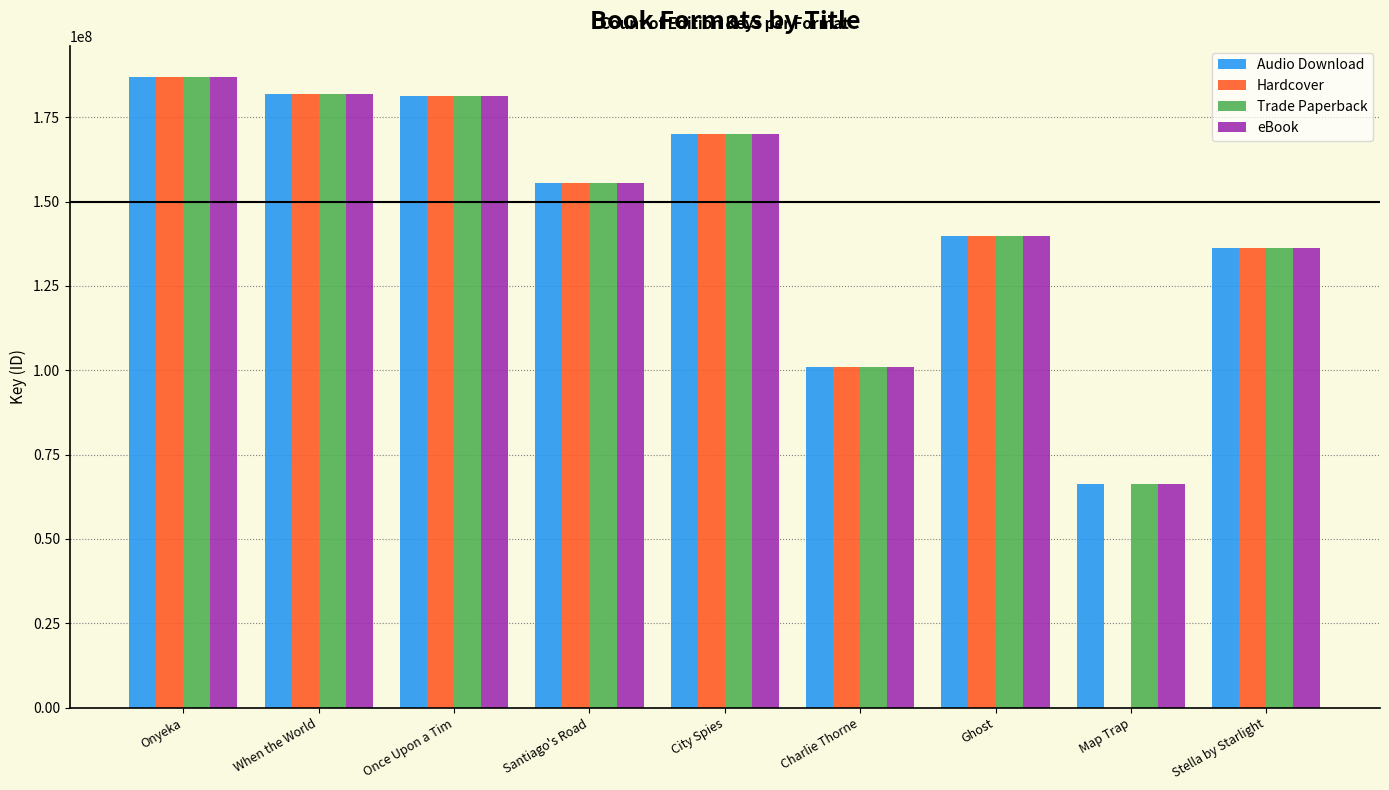

What value does the Hardcover series have at Once Upon a Tim?

181416597